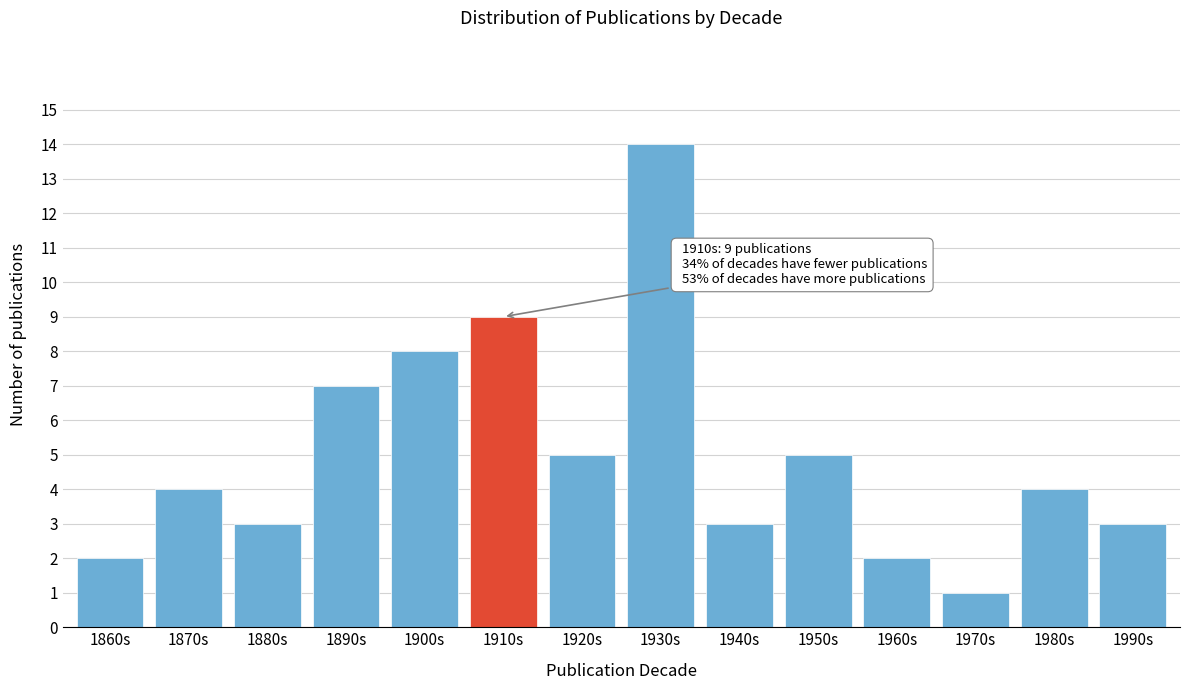

Reading right to left, list all the values displayed in this chart.

3	4	1	2	5	3	14	5	9	8	7	3	4	2